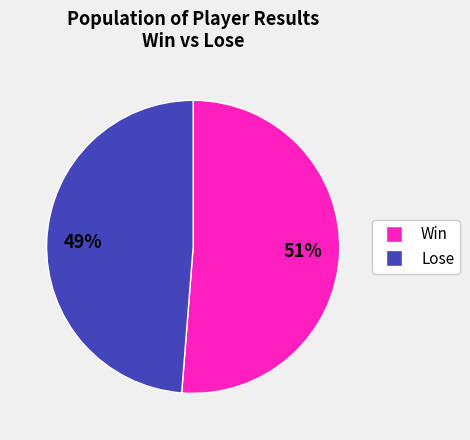

To the nearest percent, what is the average slice percentage?

50%